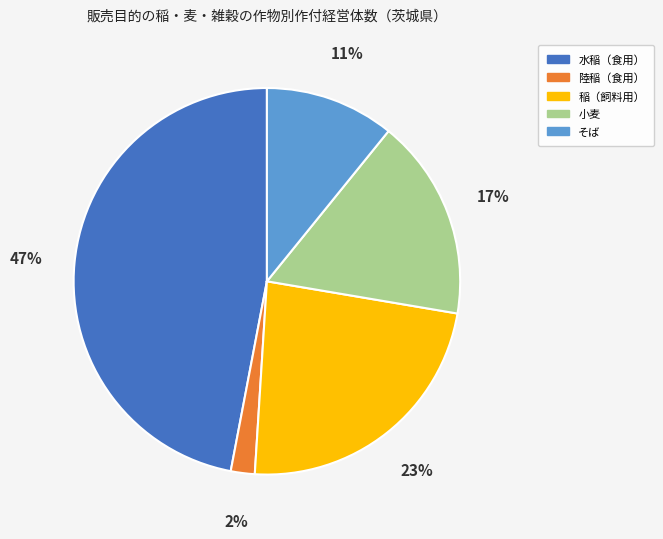

How many segments does this pie chart have?

5